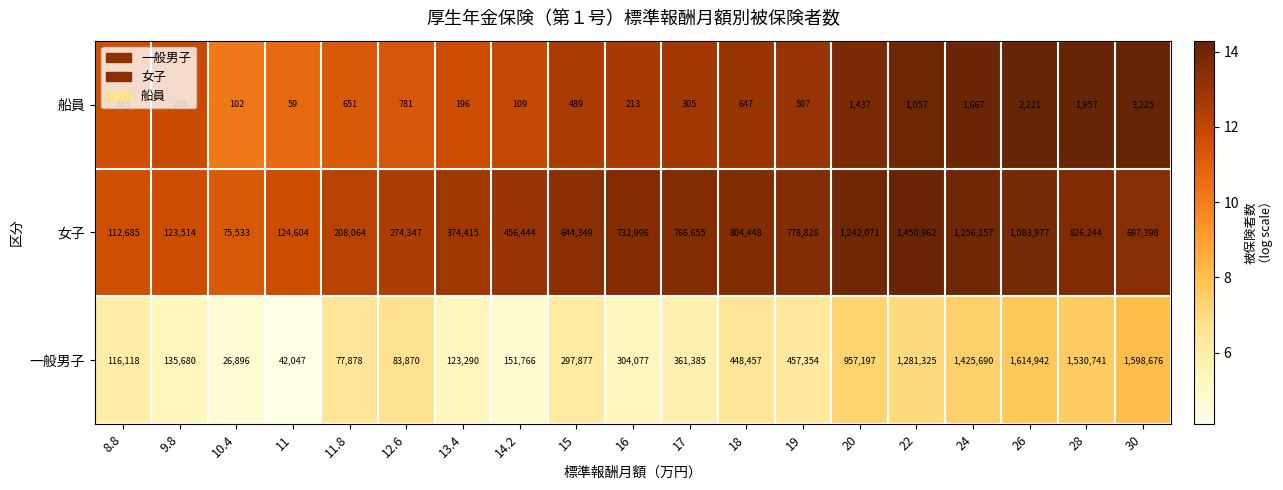

The 女子 series shows 181924 at 8.8. True or false?

False